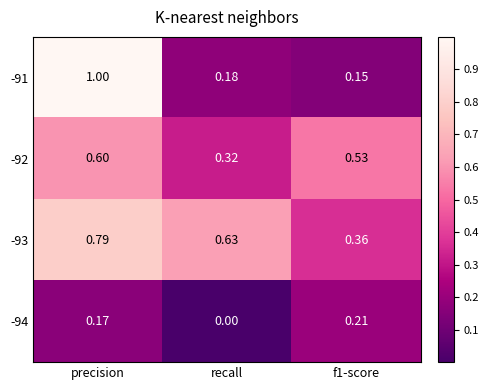

Where is -94 nearest to the value 0?

recall